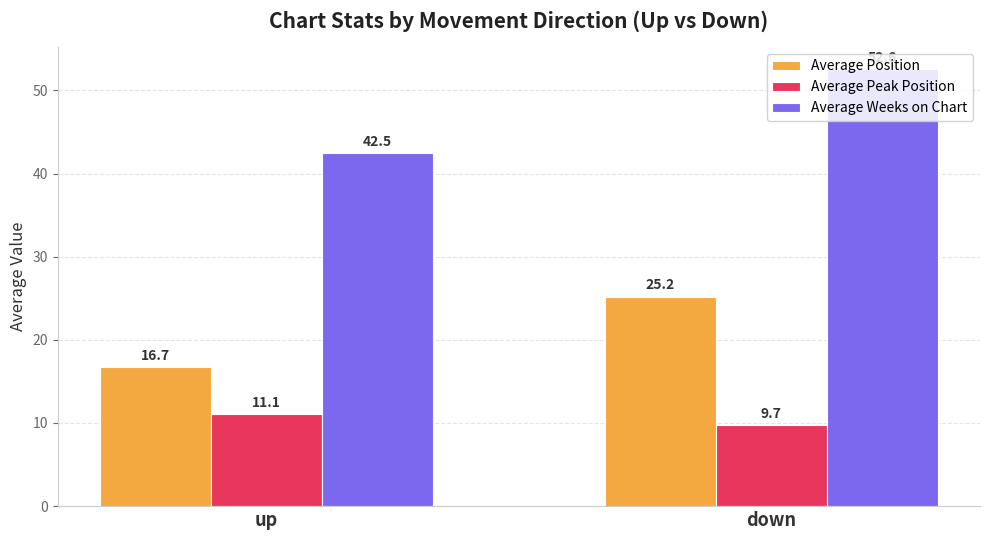

At down, list the series in order from smallest to largest.

Average Peak Position, Average Position, Average Weeks on Chart